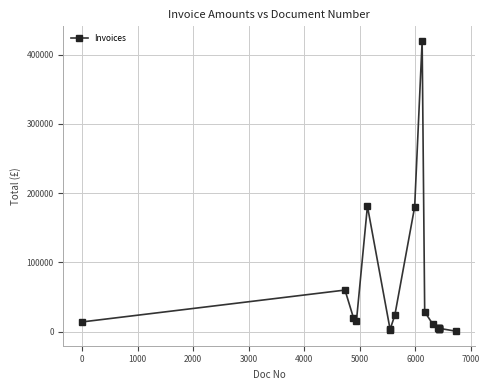

What is the average value?

49551.3